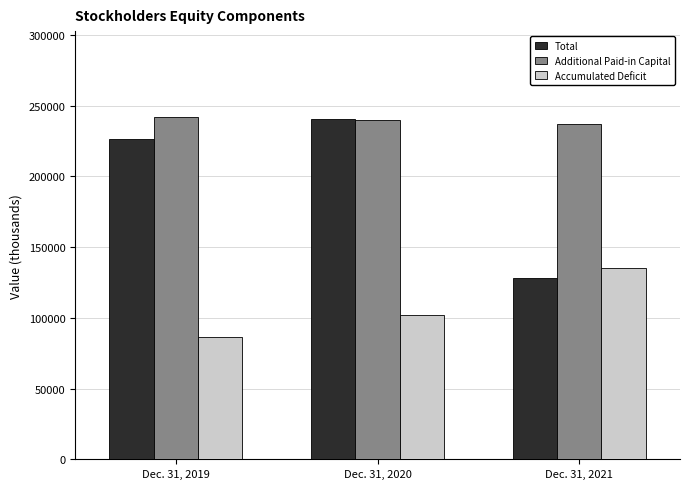

Which category has the highest value in the Total series?

Dec. 31, 2020